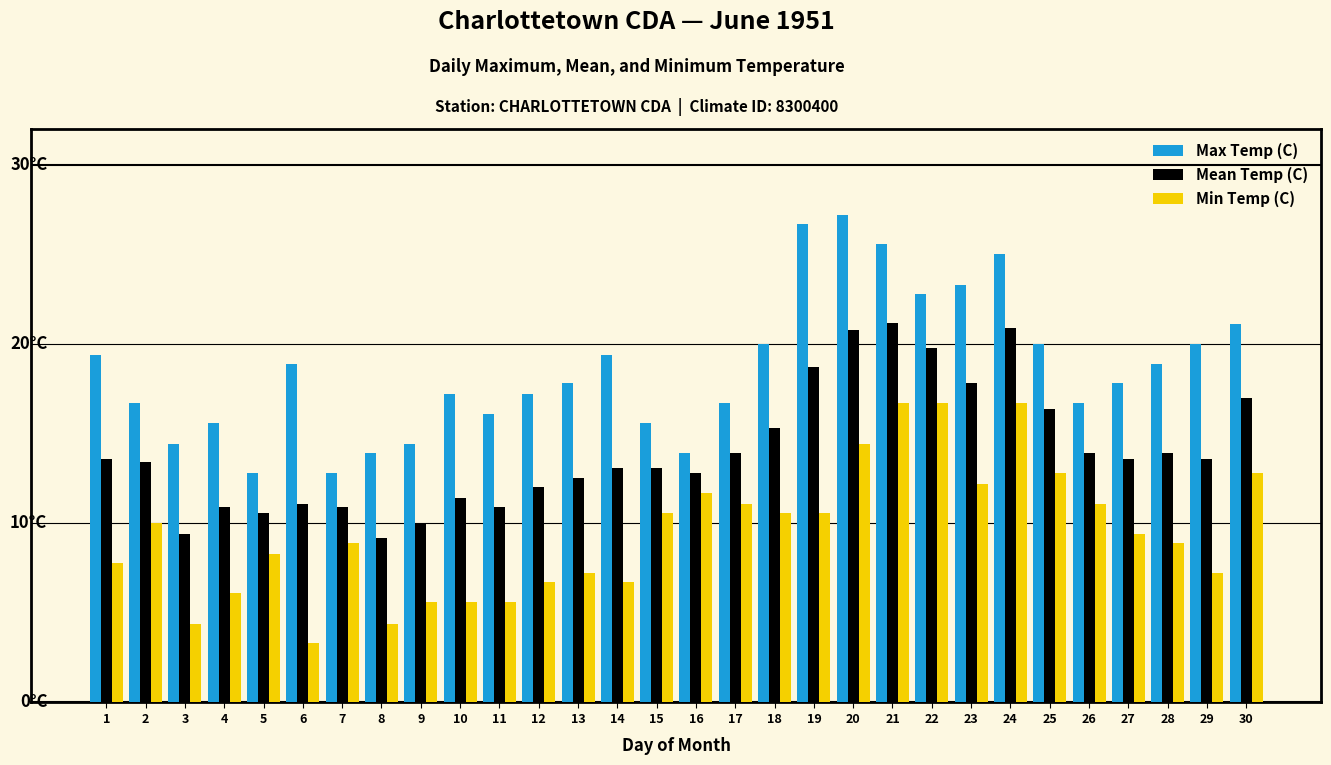

At which label does Min Temp (C) first exceed 9?

2